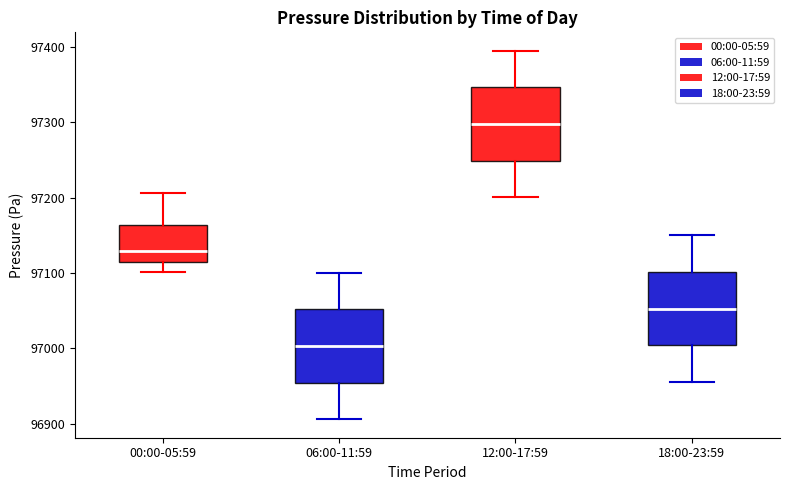

Reading left to right, transcribe this box plot: for each box, give where its median line is, the range the box spans, and where its two whiskers end, as read against the y-axis. The values are not printed on the chart, so give them approximately, as read against the axis.

00:00-05:59: median 97130, box 97110 to 97160, whiskers 97100 to 97210
06:00-11:59: median 97000, box 96950 to 97050, whiskers 96910 to 97100
12:00-17:59: median 97300, box 97250 to 97350, whiskers 97200 to 97400
18:00-23:59: median 97050, box 97000 to 97100, whiskers 96960 to 97150